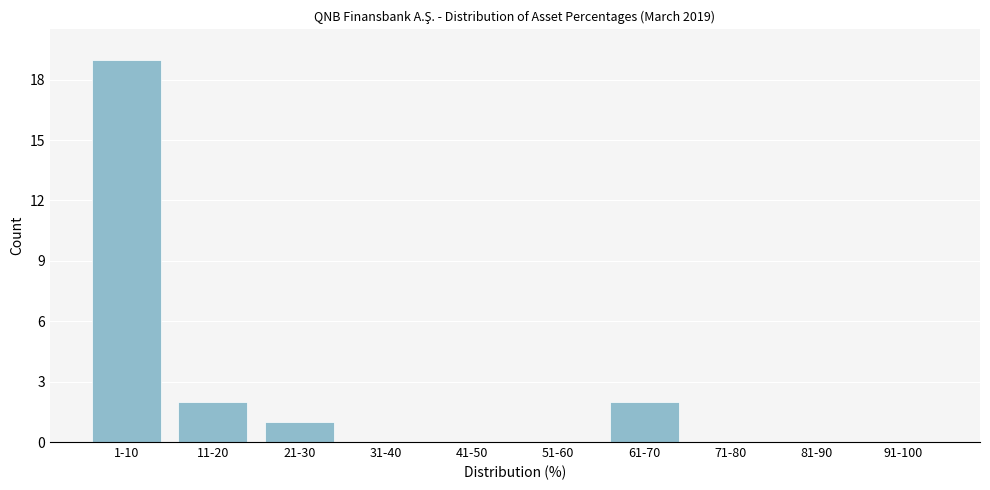

Reading left to right, list all the values displayed in this chart.

1-10=19	11-20=2	21-30=1	31-40=0	41-50=0	51-60=0	61-70=2	71-80=0	81-90=0	91-100=0